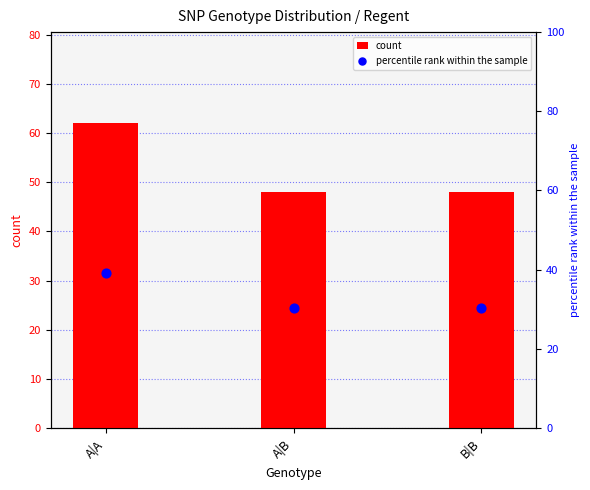

Which series reaches the maximum Y coordinate?

count